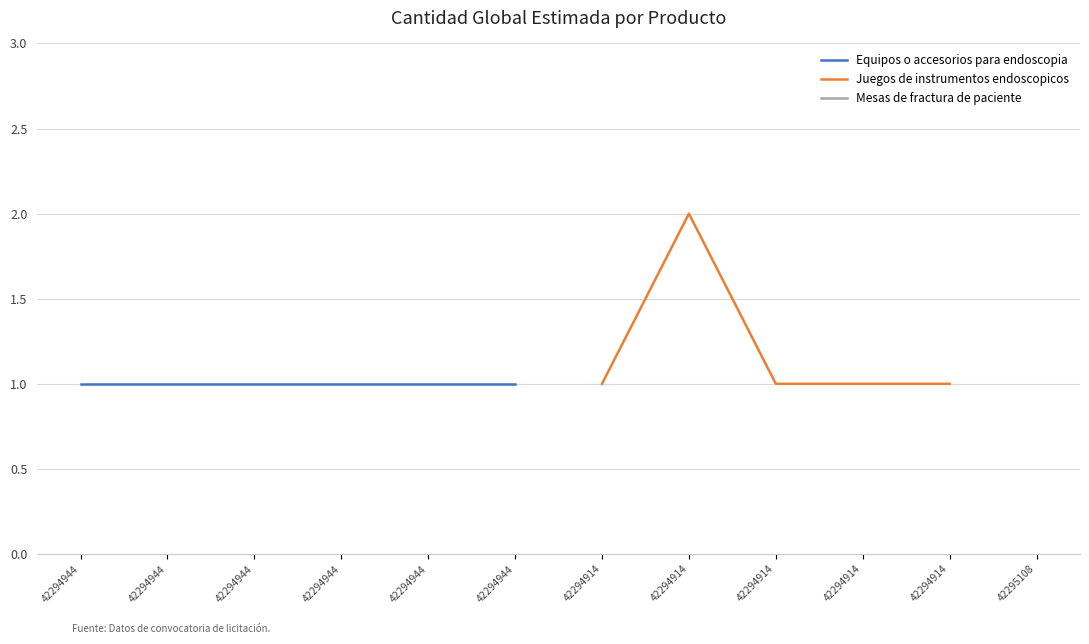

Between 42294944 and 42294914, which is larger?

42294914